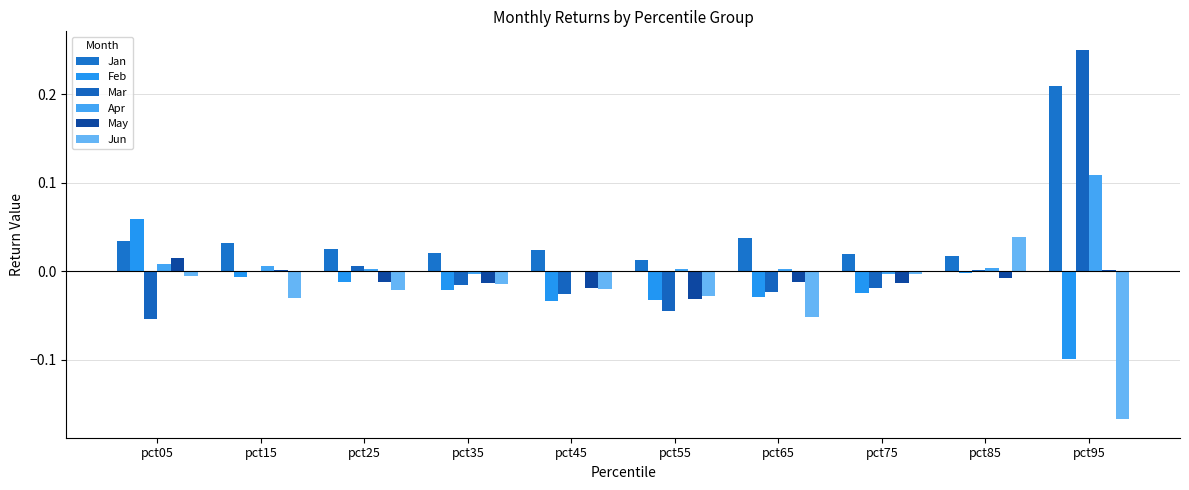

How many data points does each series have?

10